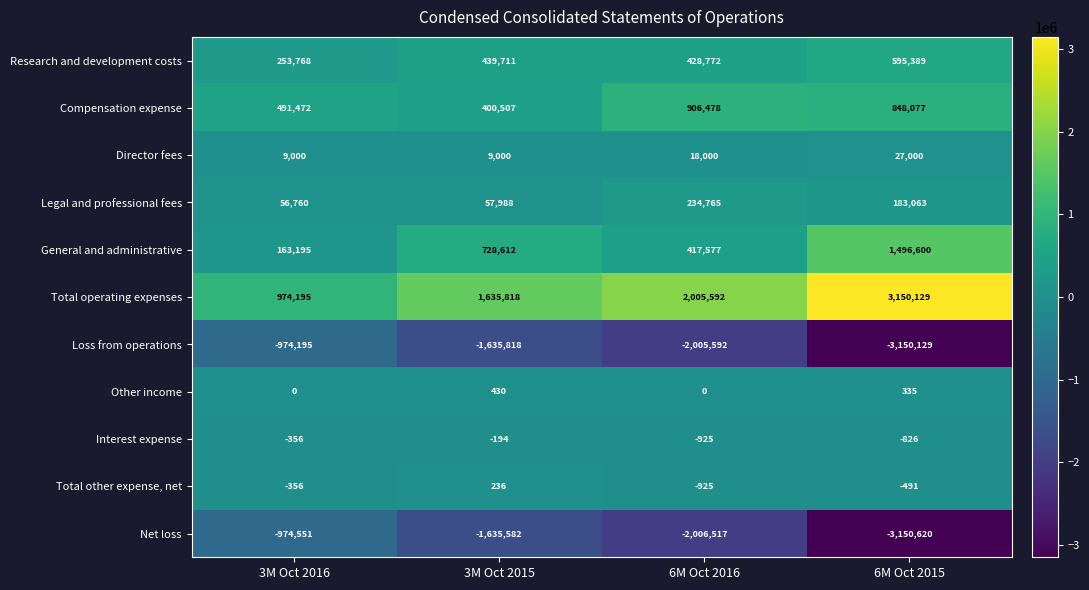

The value of Interest expense at 3M Oct 2016 is -604. True or false?

False